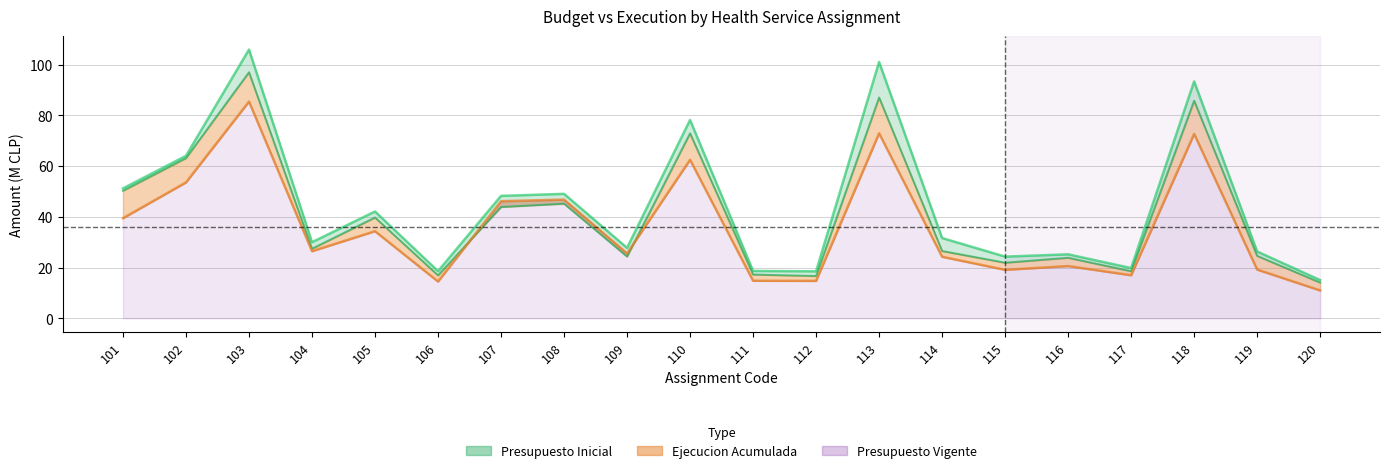

True or false: Presupuesto Vigente has a value of 25.2 at 116.

True